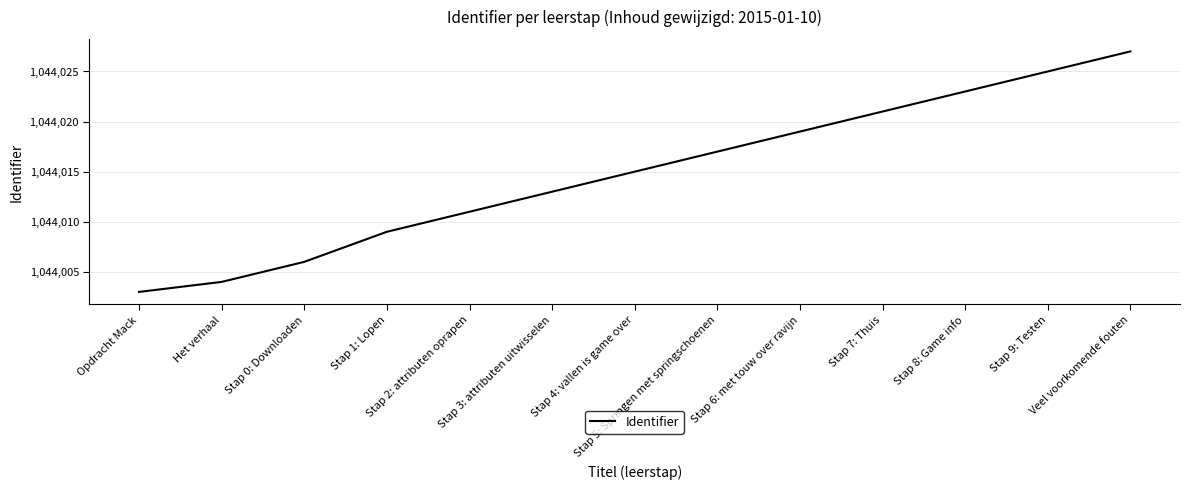

The chart shows a value of 470234 at Stap 5: Springen met springschoenen. True or false?

False